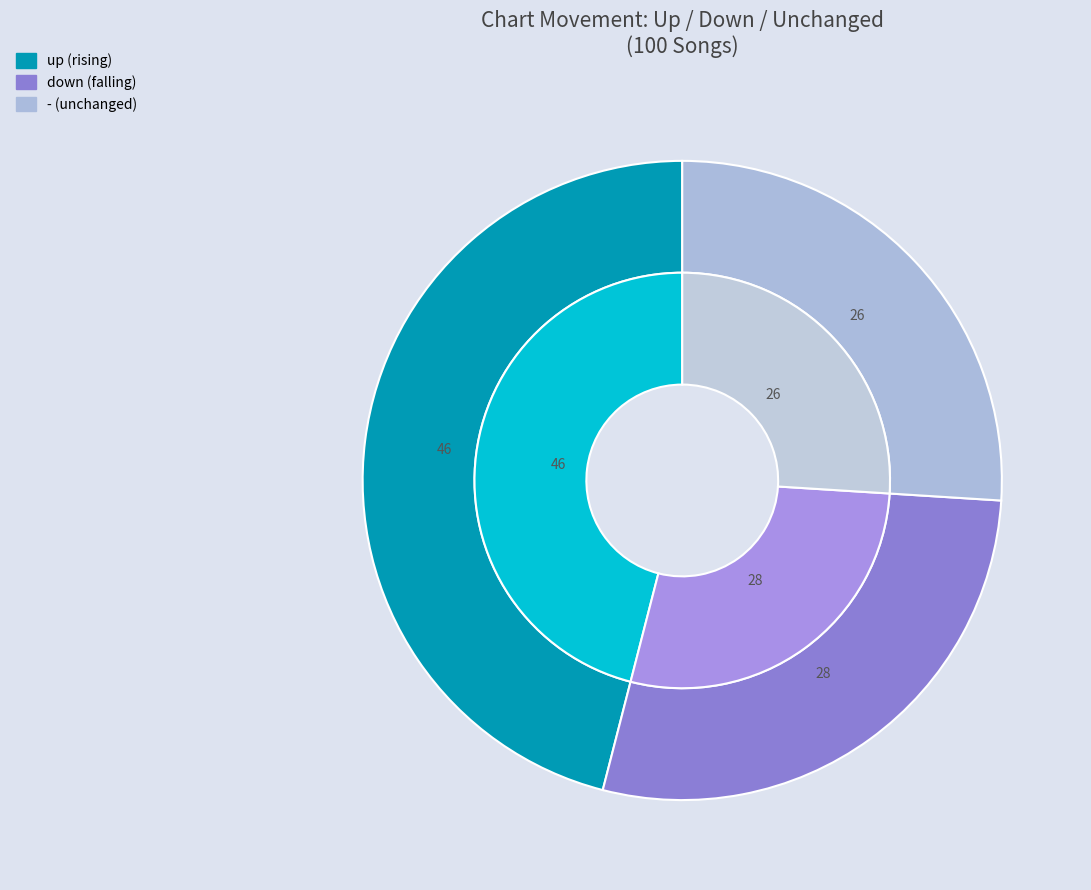

Which has a higher value, up or down?

up